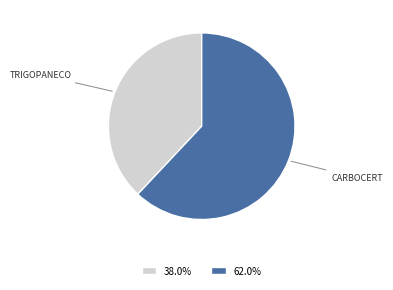

What is the ratio of the value at TRIGOPANECO to the value at CARBOCERT?

0.6